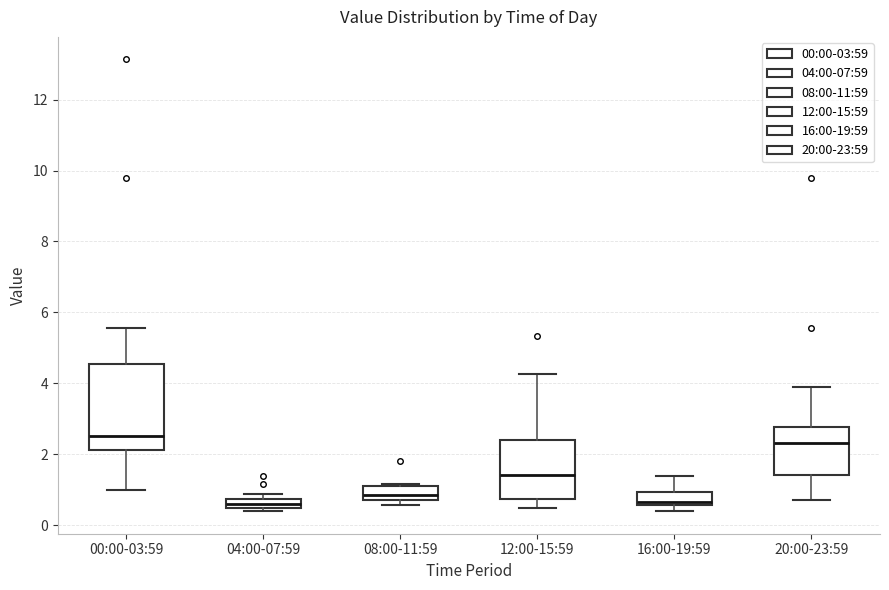

Which box is the tallest, from its lower edge to its upper edge?

00:00-03:59